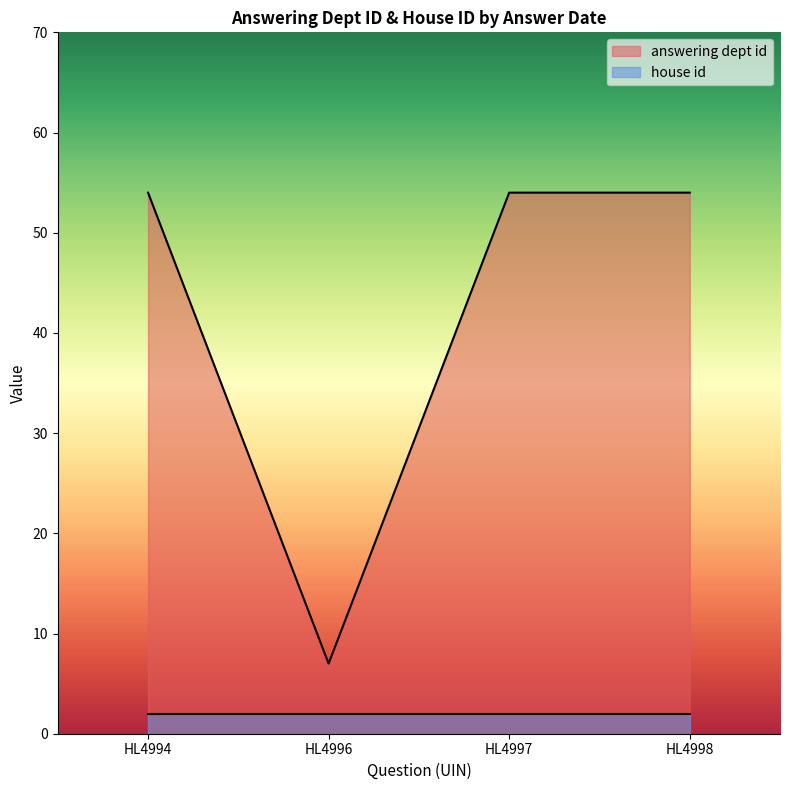

How many data points are less than 54?

1